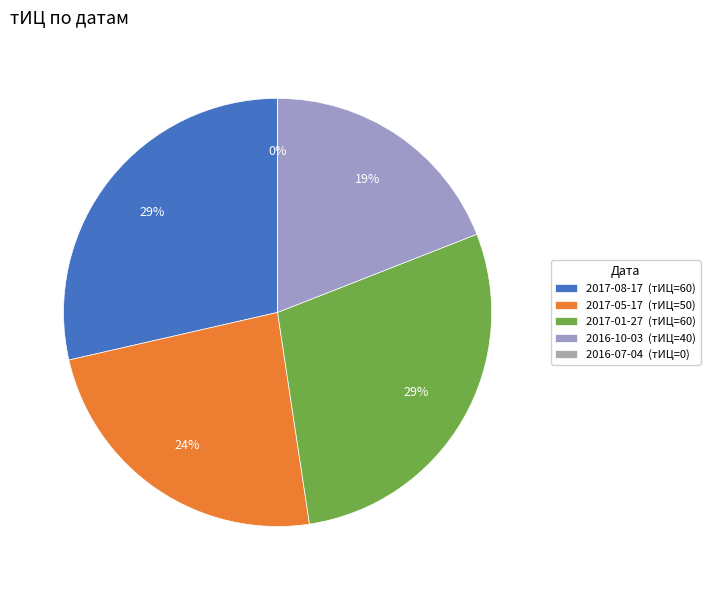

To the nearest percent, what is the combined percentage of 2016-07-04 and 2017-08-17?

29%